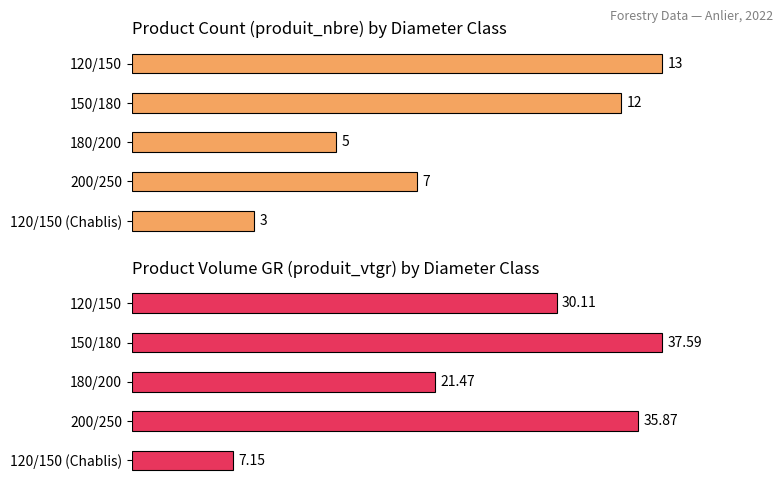

Count the number of data series in this chart.

2